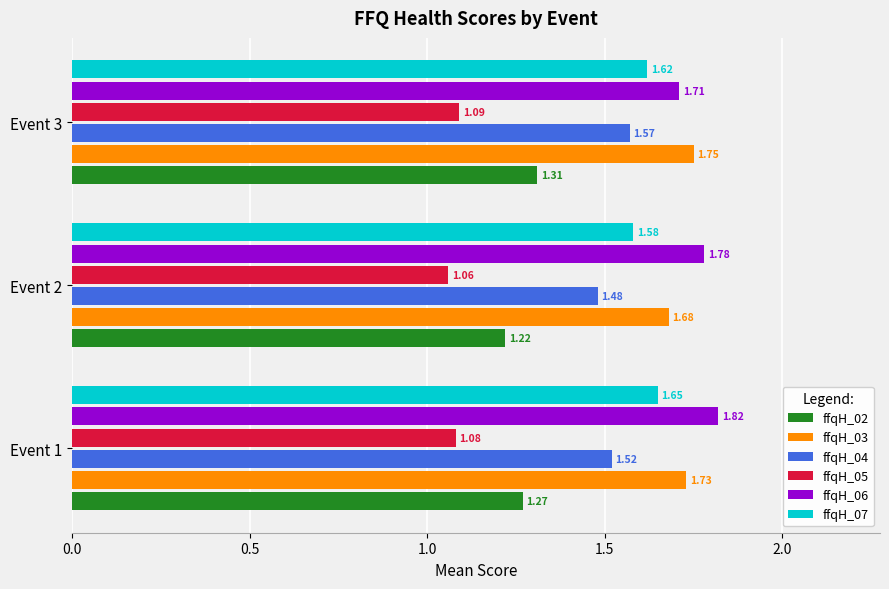

At which category does the chart reach its minimum across all series?

Event 2